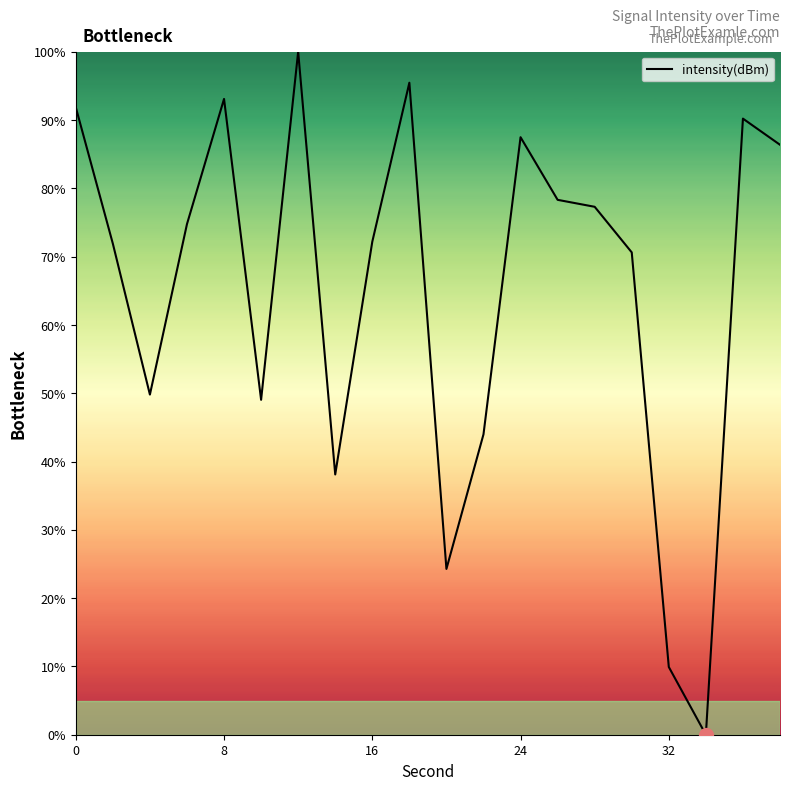

What is the difference between the maximum and minimum values?

100.0